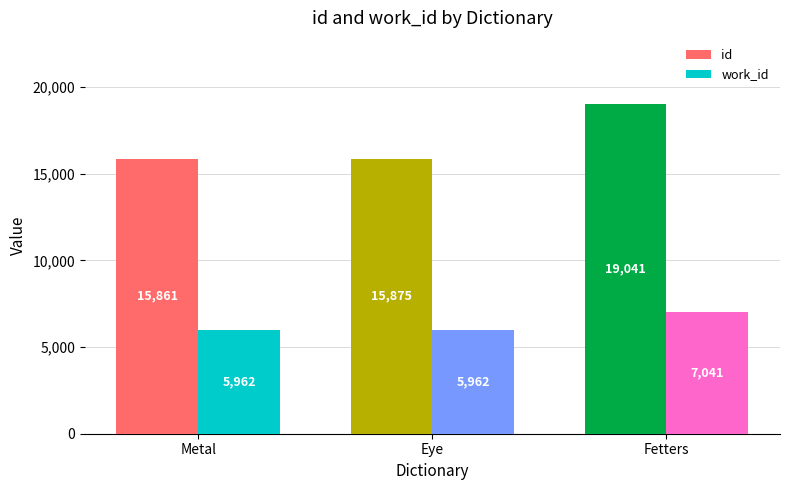

What is the approximate value of id at Fetters?

19041